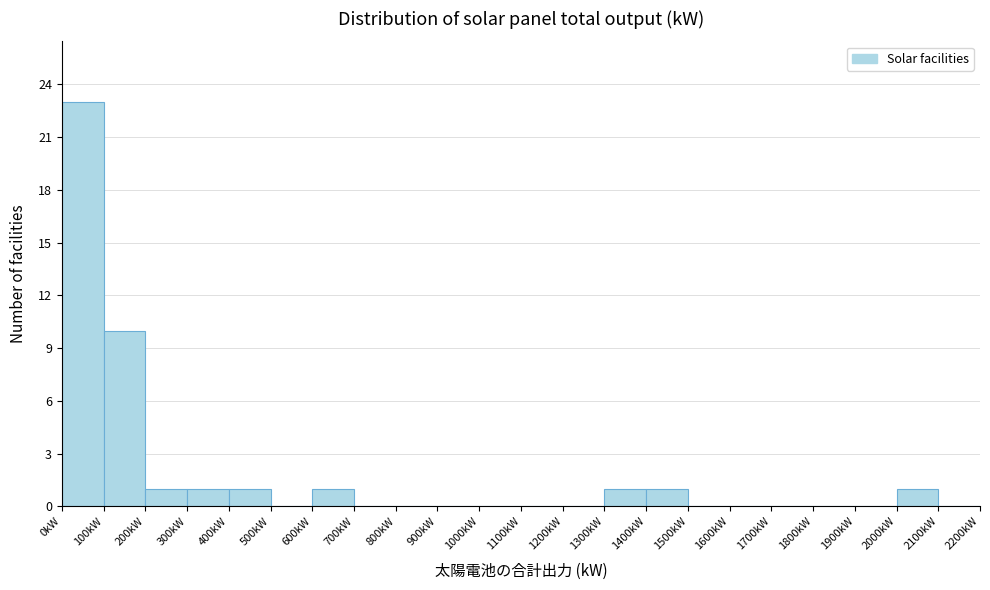

Reading left to right, list every bar in this chart as the range it spans on the x-axis followed by its height. The values are not printed on the chart, so give them approximately, as read against the axis.

0 to 100: 23
100 to 200: 10
200 to 300: 1
300 to 400: 1
400 to 500: 1
500 to 600: 0
600 to 700: 1
700 to 800: 0
800 to 900: 0
900 to 1000: 0
1000 to 1100: 0
1100 to 1200: 0
1200 to 1300: 0
1300 to 1400: 1
1400 to 1500: 1
1500 to 1600: 0
1600 to 1700: 0
1700 to 1800: 0
1800 to 1900: 0
1900 to 2000: 0
2000 to 2100: 1
2100 to 2200: 0